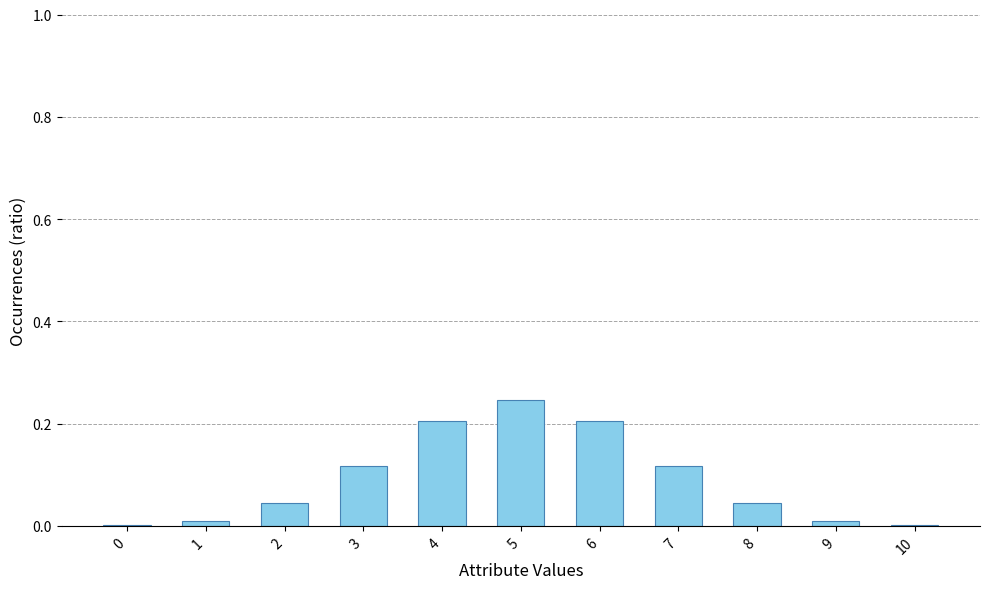

At which category does the chart reach its peak across all series?

5